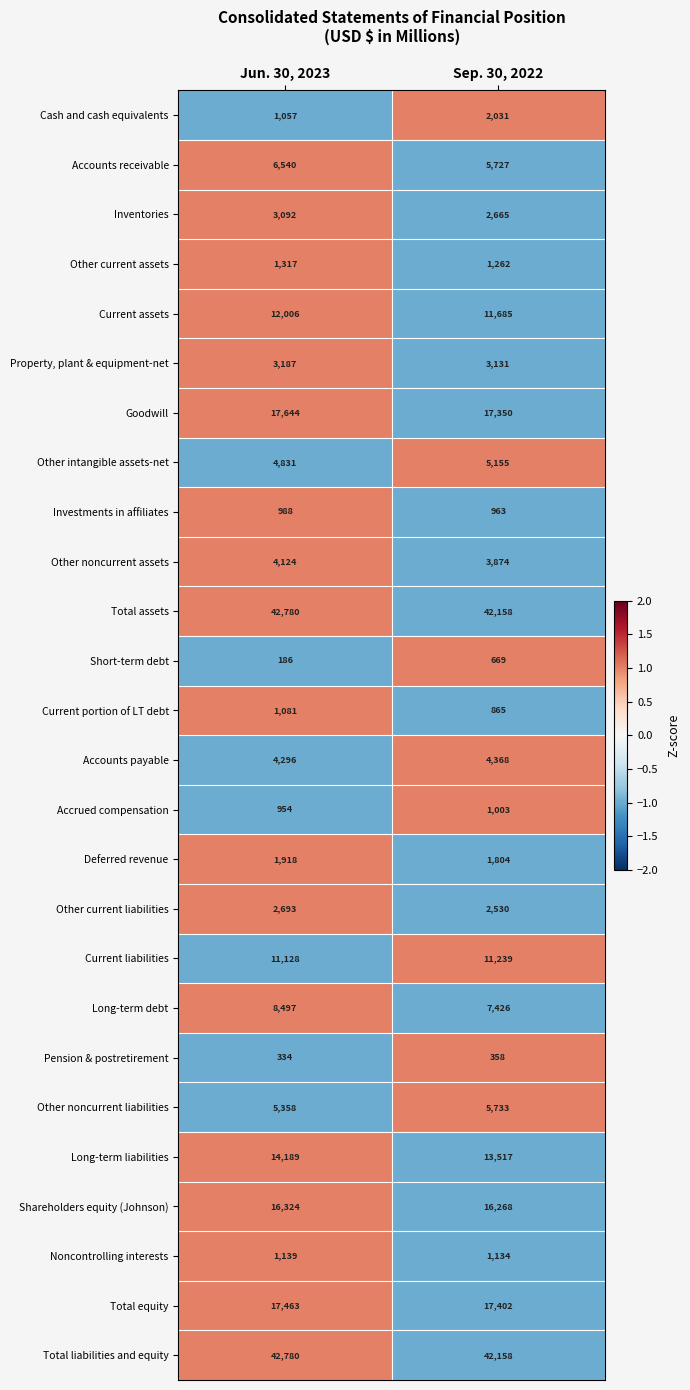

True or false: Deferred revenue has a value of 916 at Jun. 30, 2023.

False